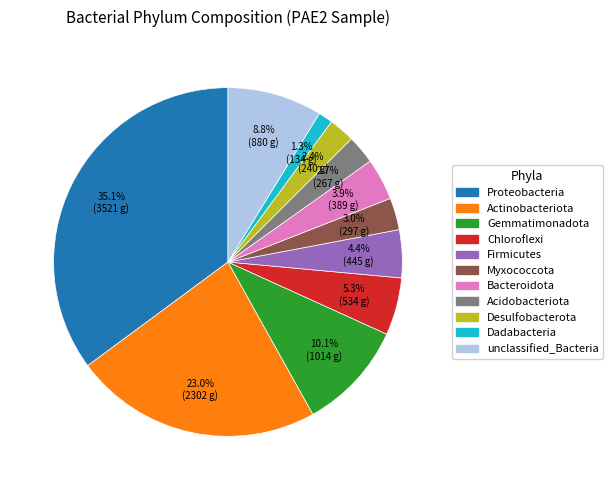

Do Myxococcota and Gemmatimonadota together represent more than half of the pie?

No